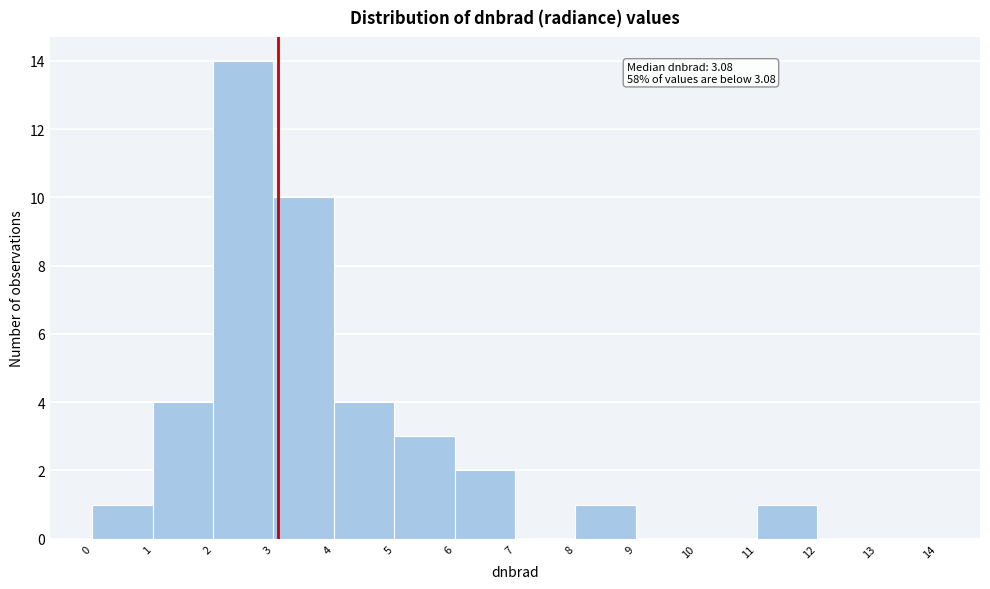

Over which range of the x-axis is the bar tallest?

2 to 3